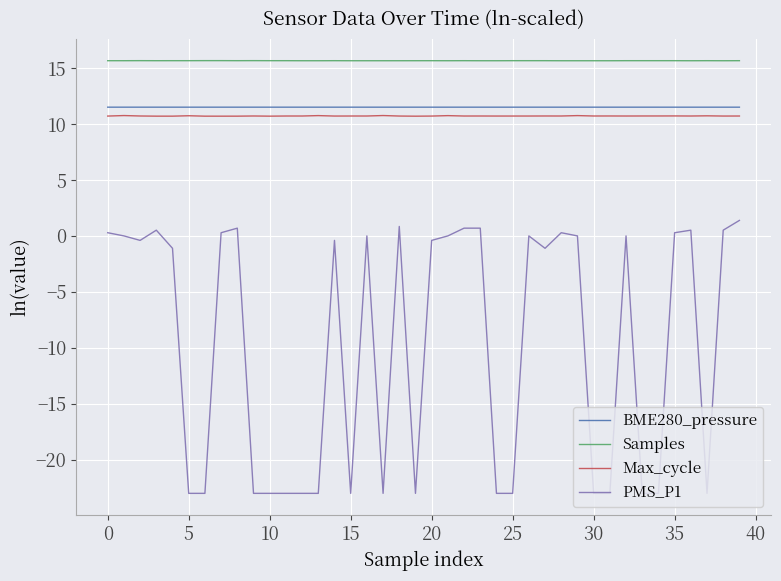

True or false: PMS_P1 and Max_cycle intersect in this chart.

False